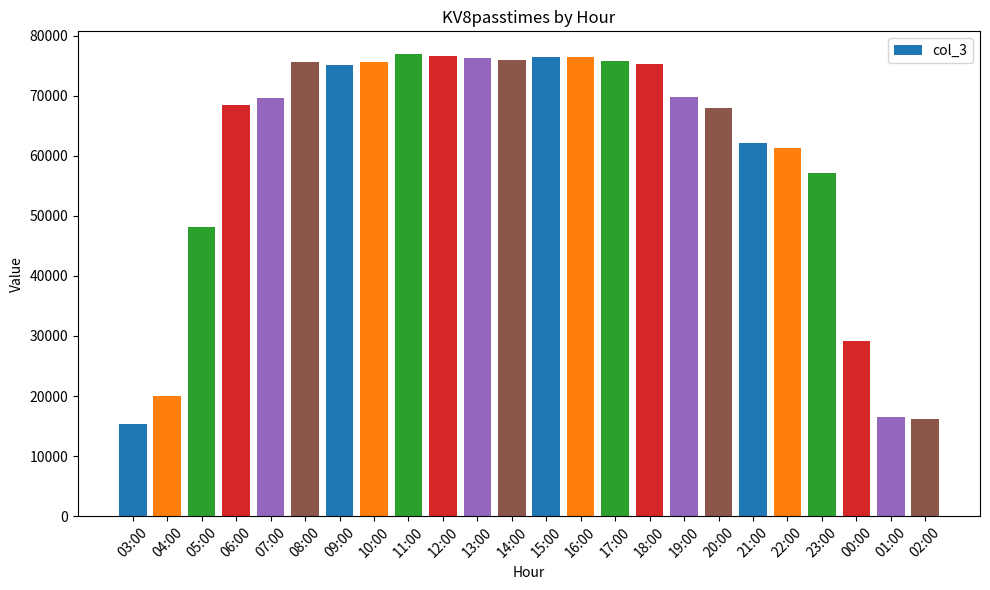

True or false: the data shows 61333 at 22:00.

True